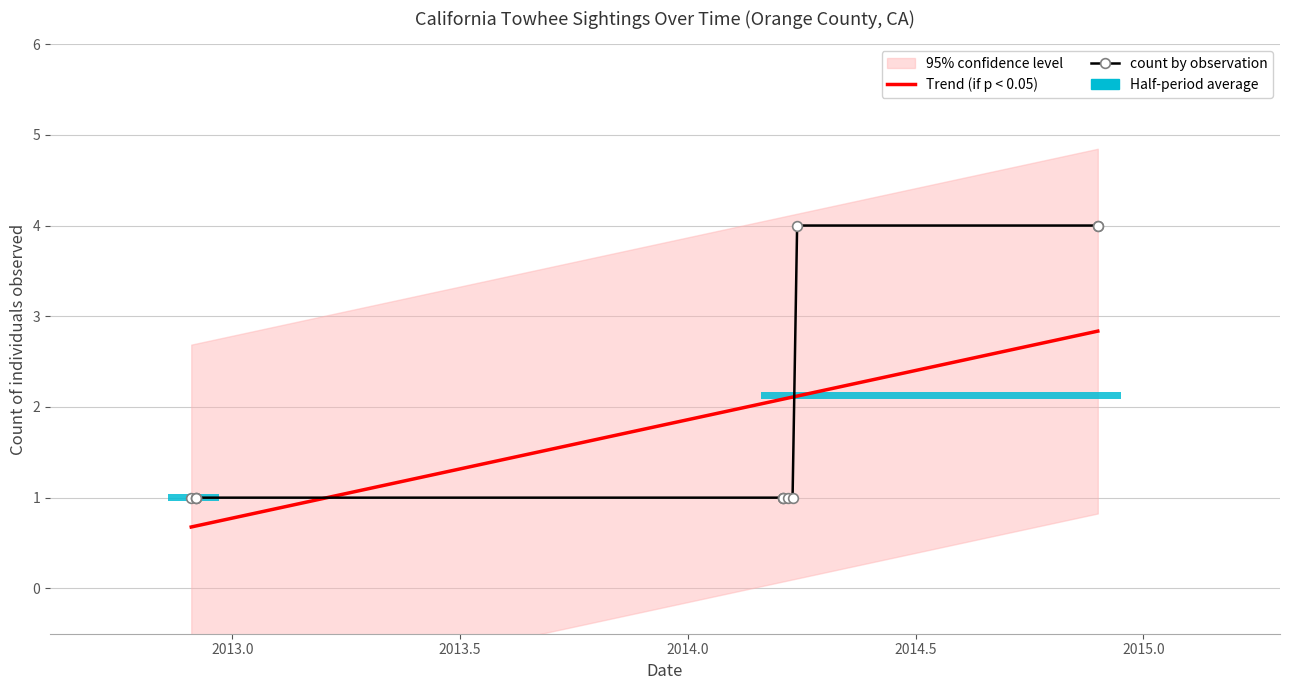

Rank the categories by value from lowest to highest.

2012-12-04, 2014-03-17, 2014-03-17, 2014-03-16, 2014-03-19, 2014-03-24, 2012-12-01, 2012-12-01, 2012-11-30, 2014-03-27, 2014-11-24, 2014-11-24